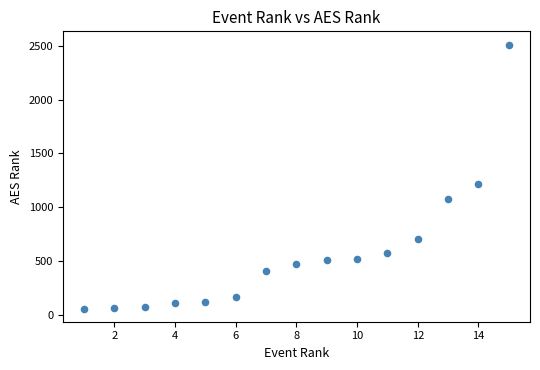

What Y value in the scatter plot is closest to 1286?

1215